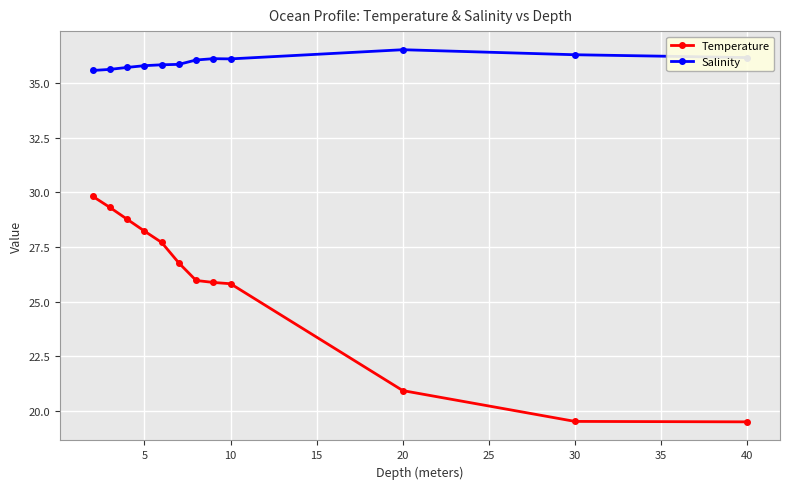

How many data points in Salinity are less than 36?

6